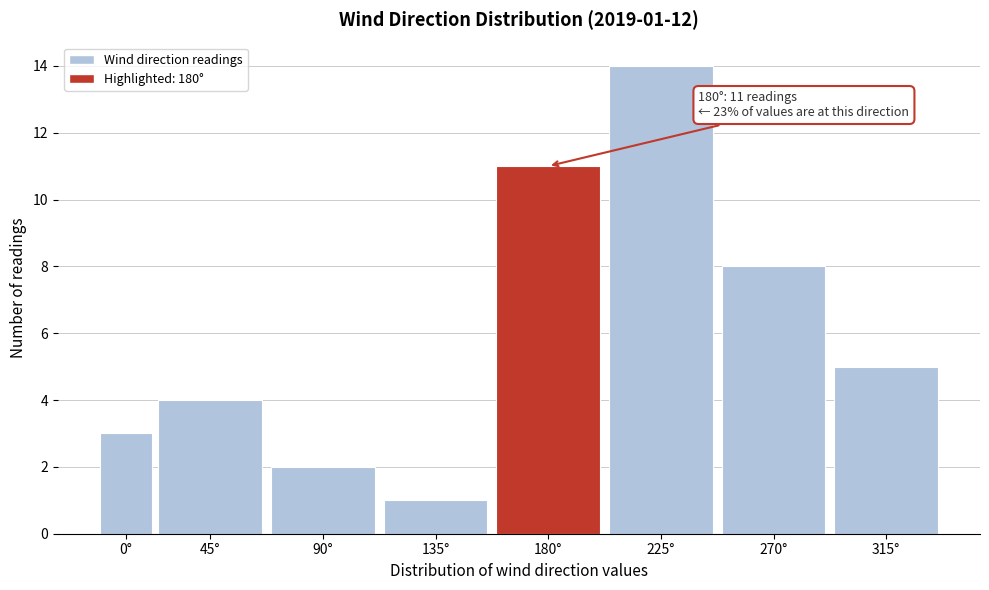

Reading left to right, what are all the values shown in this chart?

3	4	2	1	11	14	8	5